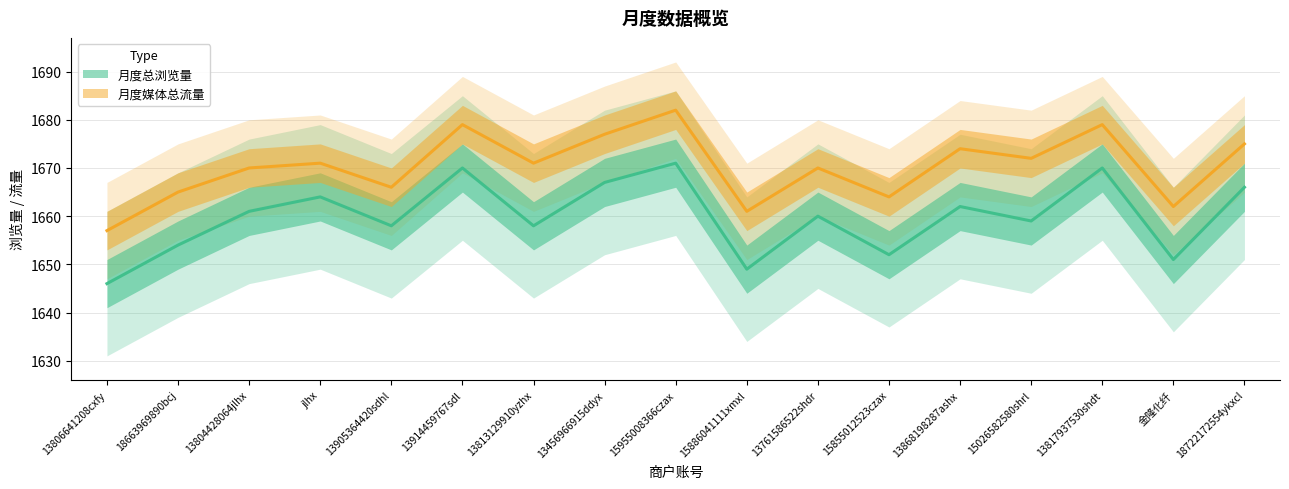

True or false: 月度总浏览量 and 月度媒体总流量 intersect in this chart.

False